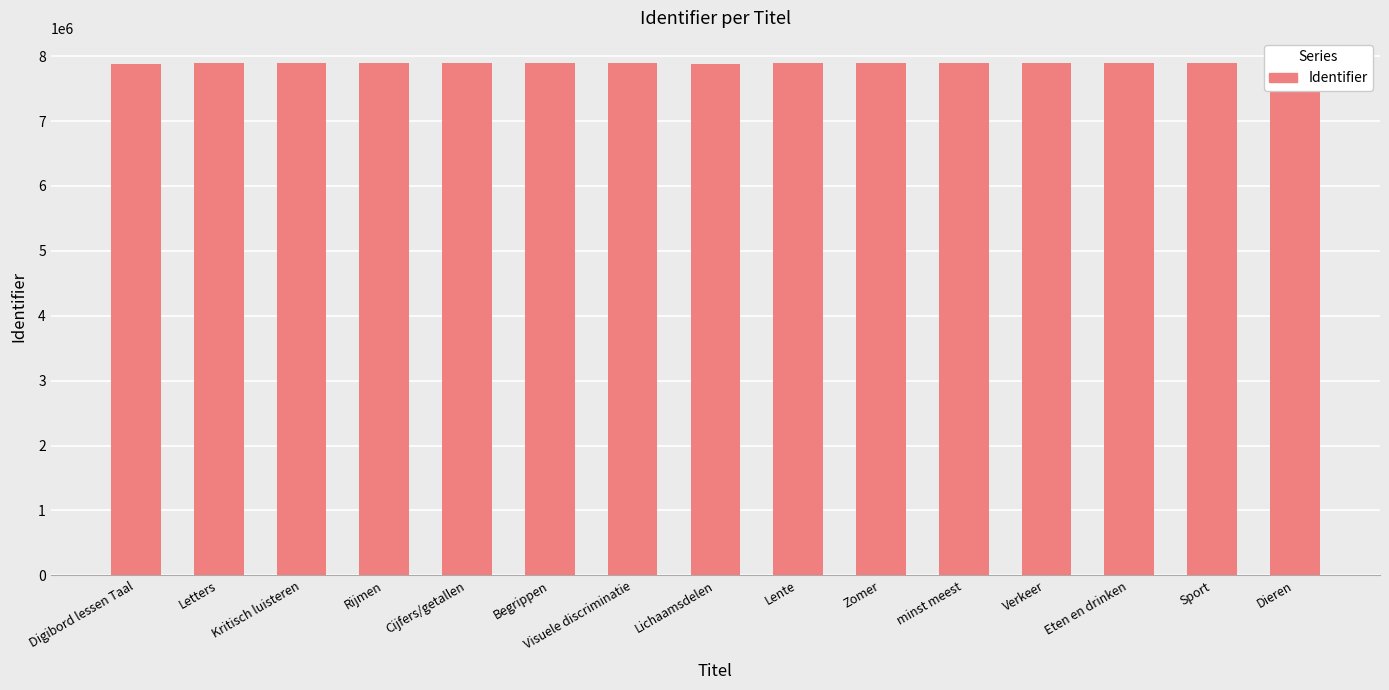

Which has a higher value, Kritisch luisteren or Sport?

Sport